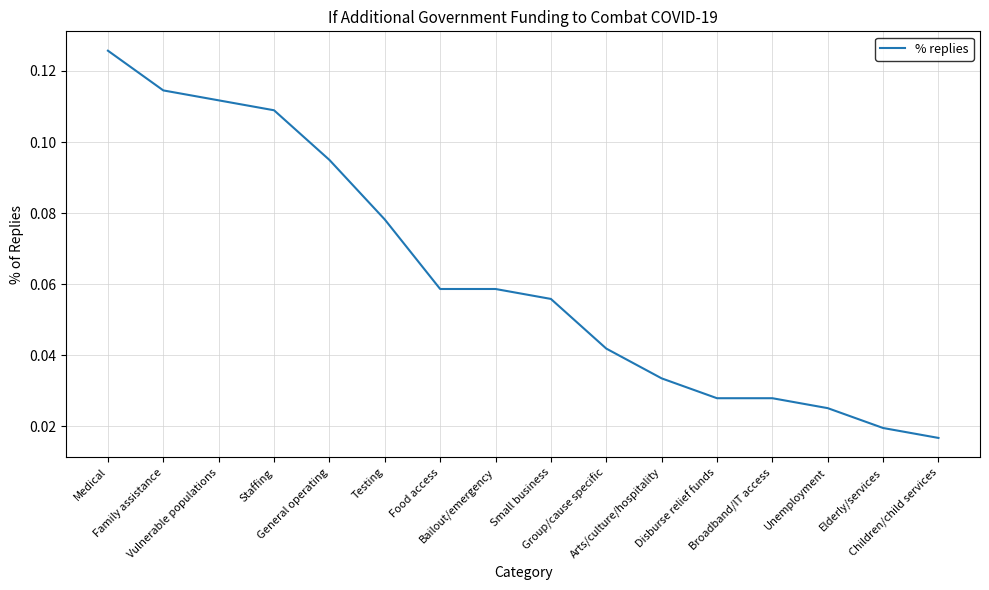

At which category does the chart reach its minimum across all series?

Children/child services